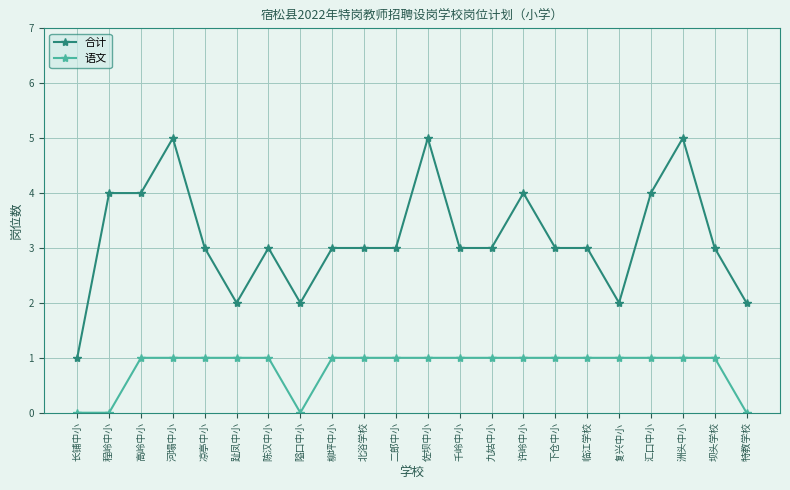

What value does the 语文 series have at 许岭中小?

1